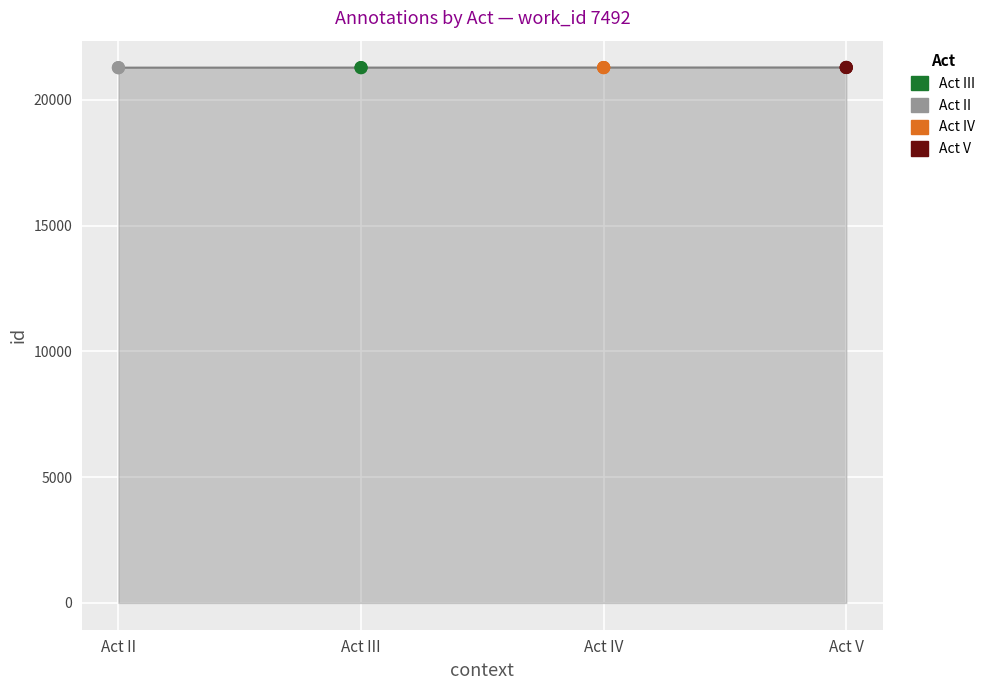

Approximately how many times larger is the value at Act III compared to Act II?

1.0